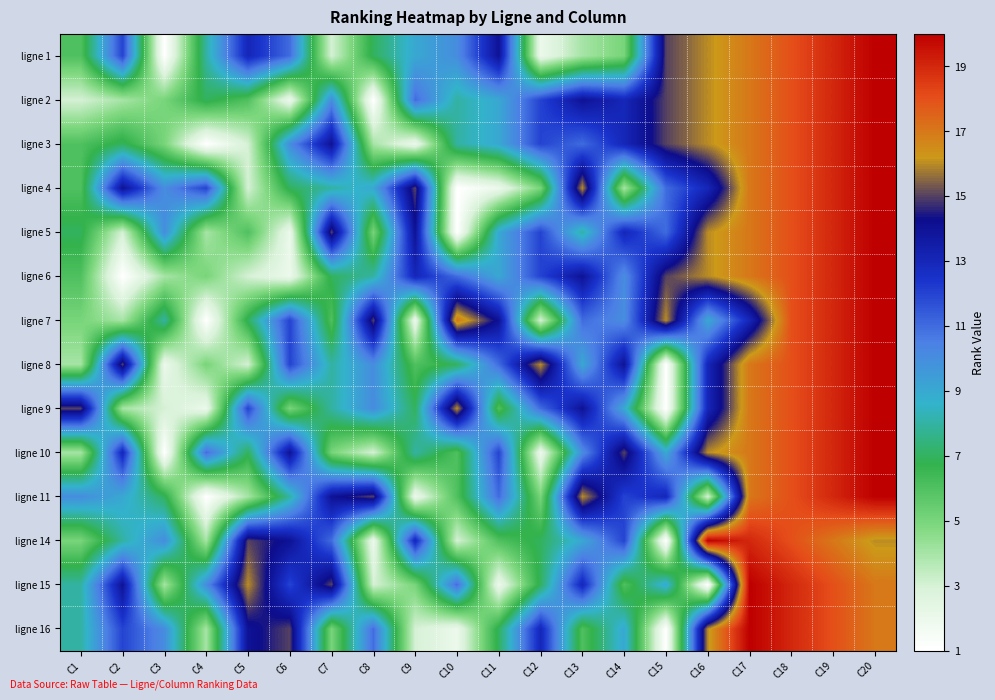

Reading left to right, transcribe all the data shown in this chart.

ligne 1: C1=6	C2=12	C3=1	C4=8	C5=13	C6=11	C7=3	C8=7	C9=9	C10=10	C11=14	C12=2	C13=4	C14=5	C15=15	C16=16	C17=17	C18=18	C19=19	C20=20
ligne 2: C1=3	C2=4	C3=5	C4=7	C5=6	C6=2	C7=10	C8=1	C9=11	C10=8	C11=9	C12=12	C13=14	C14=13	C15=15	C16=16	C17=17	C18=18	C19=19	C20=20
ligne 3: C1=6	C2=7	C3=5	C4=1	C5=3	C6=10	C7=14	C8=4	C9=2	C10=8	C11=9	C12=12	C13=11	C14=13	C15=15	C16=16	C17=17	C18=18	C19=19	C20=20
ligne 4: C1=6	C2=14	C3=10	C4=12	C5=3	C6=7	C7=8	C8=9	C9=15	C10=1	C11=2	C12=5	C13=16	C14=4	C15=11	C16=13	C17=17	C18=18	C19=19	C20=20
ligne 5: C1=7	C2=3	C3=10	C4=4	C5=6	C6=2	C7=15	C8=5	C9=14	C10=1	C11=9	C12=12	C13=8	C14=13	C15=11	C16=16	C17=17	C18=18	C19=19	C20=20
ligne 6: C1=6	C2=1	C3=4	C4=5	C5=3	C6=2	C7=7	C8=8	C9=13	C10=11	C11=9	C12=12	C13=14	C14=10	C15=15	C16=16	C17=17	C18=18	C19=19	C20=20
ligne 7: C1=5	C2=4	C3=8	C4=1	C5=7	C6=12	C7=6	C8=15	C9=2	C10=17	C11=14	C12=3	C13=11	C14=10	C15=16	C16=9	C17=13	C18=18	C19=19	C20=20
ligne 8: C1=4	C2=15	C3=2	C4=5	C5=3	C6=12	C7=8	C8=10	C9=6	C10=7	C11=11	C12=16	C13=9	C14=14	C15=1	C16=13	C17=17	C18=18	C19=19	C20=20
ligne 9: C1=15	C2=4	C3=3	C4=2	C5=12	C6=5	C7=8	C8=10	C9=7	C10=16	C11=6	C12=11	C13=14	C14=9	C15=1	C16=13	C17=17	C18=18	C19=19	C20=20
ligne 10: C1=4	C2=13	C3=1	C4=11	C5=7	C6=14	C7=5	C8=3	C9=8	C10=6	C11=12	C12=2	C13=10	C14=15	C15=9	C16=16	C17=17	C18=18	C19=19	C20=20
ligne 11: C1=10	C2=9	C3=7	C4=1	C5=4	C6=8	C7=14	C8=15	C9=2	C10=6	C11=11	C12=5	C13=16	C14=12	C15=13	C16=3	C17=17	C18=18	C19=19	C20=20
ligne 14: C1=5	C2=8	C3=10	C4=4	C5=15	C6=14	C7=11	C8=2	C9=13	C10=3	C11=6	C12=7	C13=9	C14=12	C15=1	C16=20	C17=19	C18=18	C19=17	C20=16
ligne 15: C1=8	C2=14	C3=4	C4=10	C5=16	C6=12	C7=15	C8=3	C9=5	C10=11	C11=2	C12=7	C13=13	C14=6	C15=9	C16=1	C17=20	C18=19	C19=18	C20=17
ligne 16: C1=8	C2=12	C3=10	C4=4	C5=14	C6=15	C7=5	C8=11	C9=3	C10=2	C11=7	C12=13	C13=6	C14=9	C15=1	C16=16	C17=20	C18=19	C19=18	C20=17